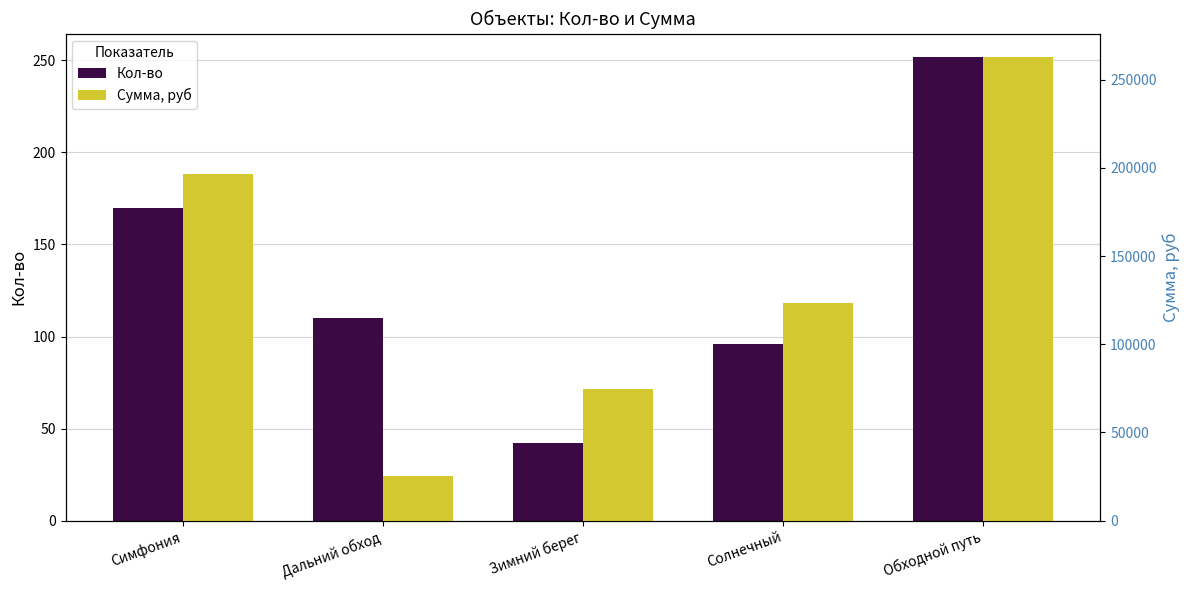

What is the label of the 3rd bar from the right?

Зимний берег